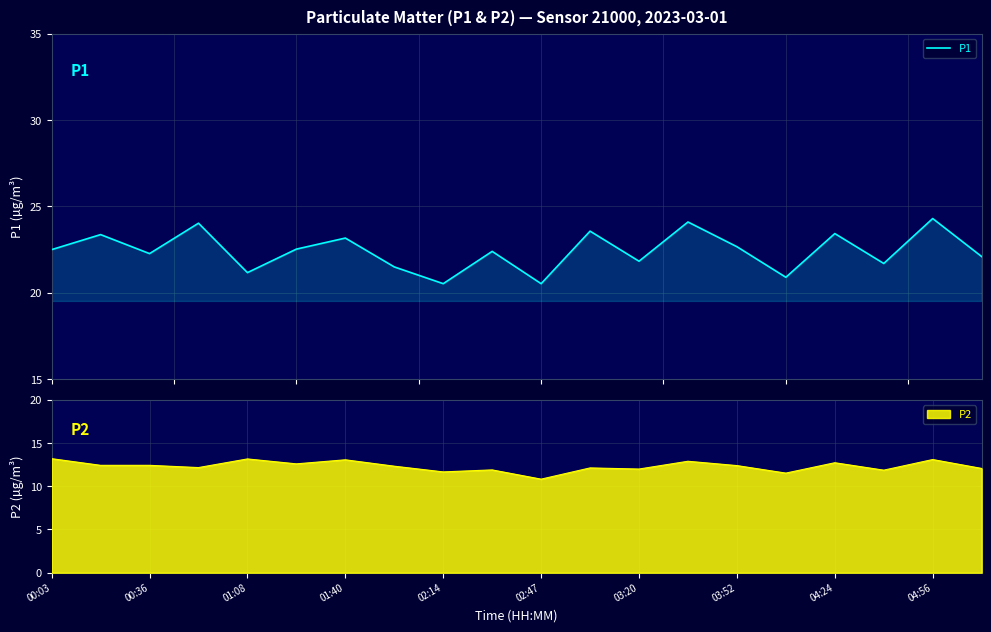

What position from the left is 03:20?

13